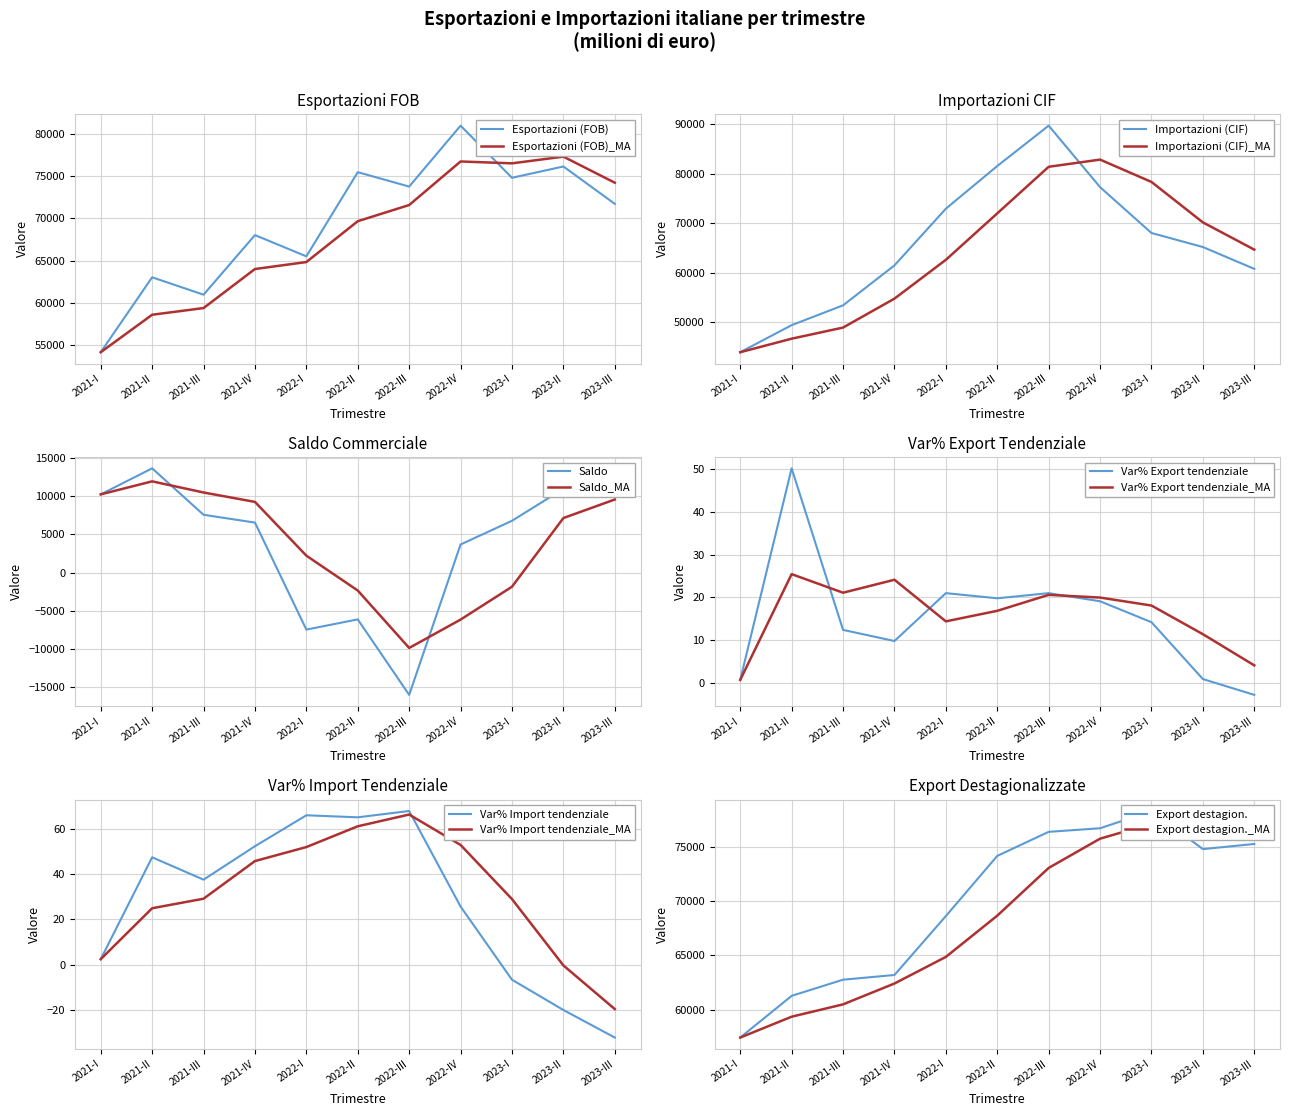

Where is the first local maximum for Var% Import tendenziale?

2021-II